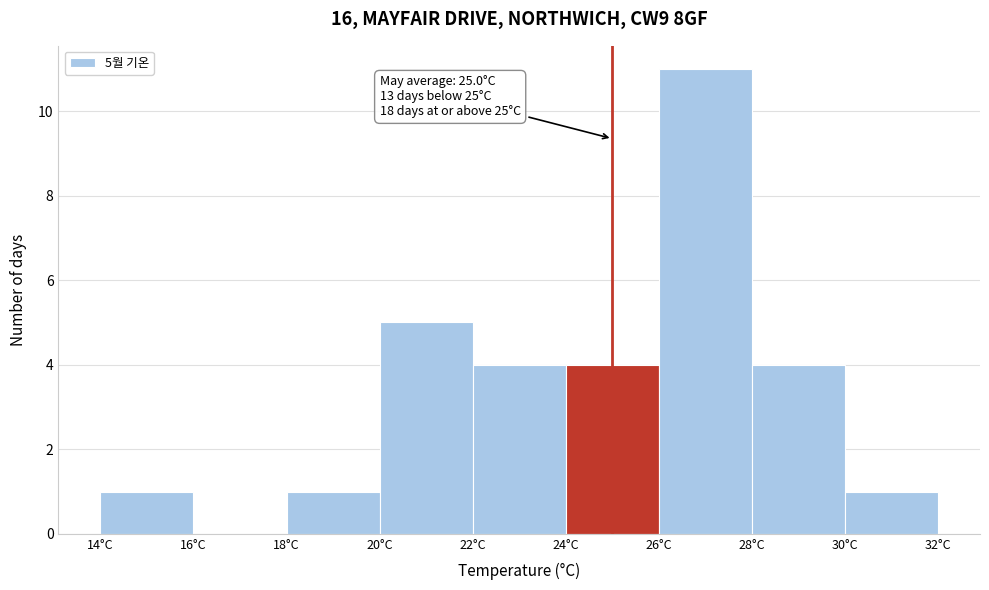

Over which range of the x-axis is the bar tallest?

26 to 28